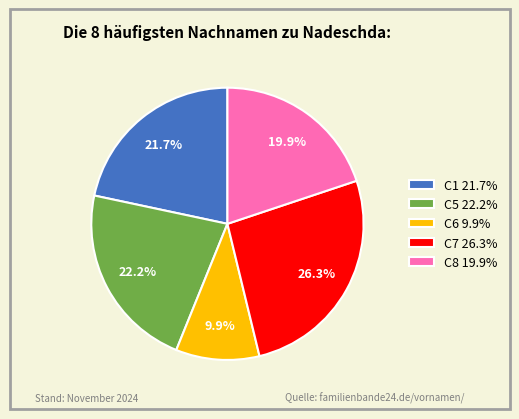

What is the ratio of the value at C7 26.3% to the value at C5 22.2%?

1.2